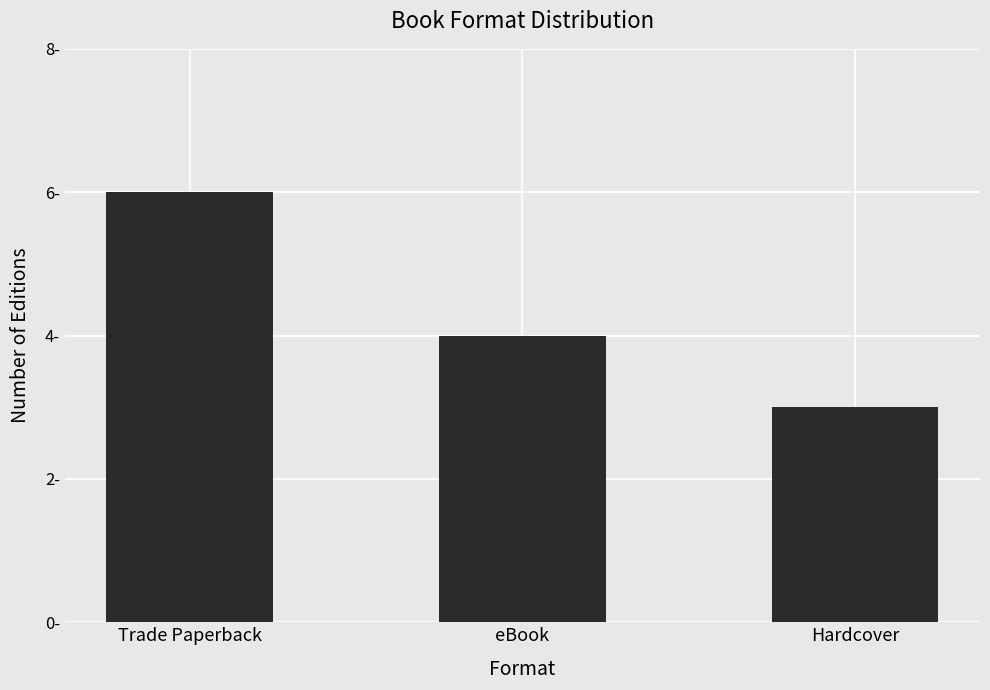

Rank the categories by value from highest to lowest.

Trade Paperback, eBook, Hardcover